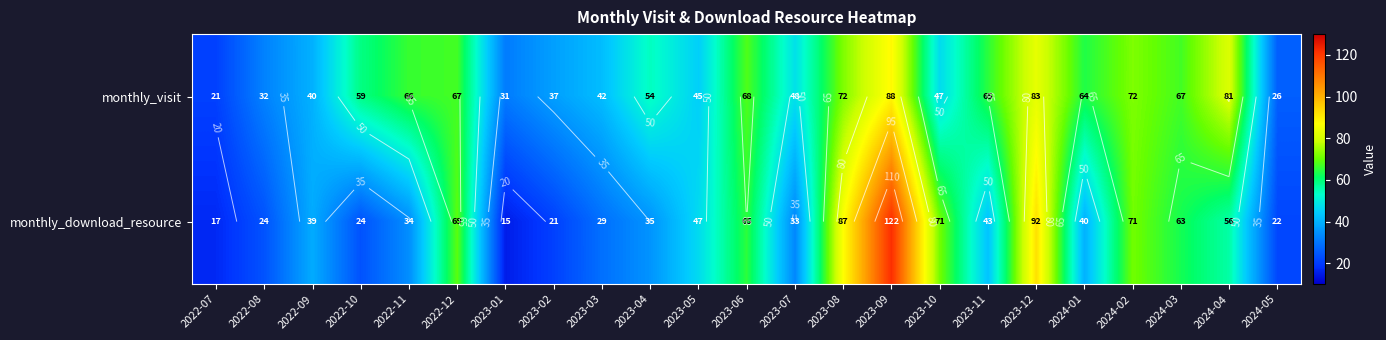

List the series in order of their overall mean, highest first.

monthly_visit, monthly_download_resource